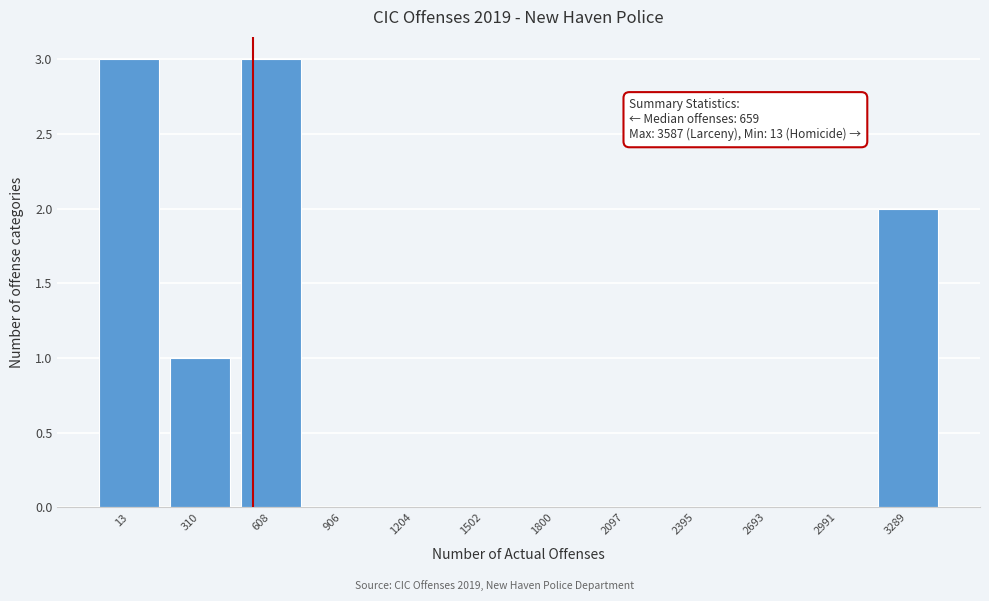

Reading left to right, what are all the values shown in this chart?

13=3	310=1	608=3	906=0	1204=0	1502=0	1800=0	2097=0	2395=0	2693=0	2991=0	3289=2